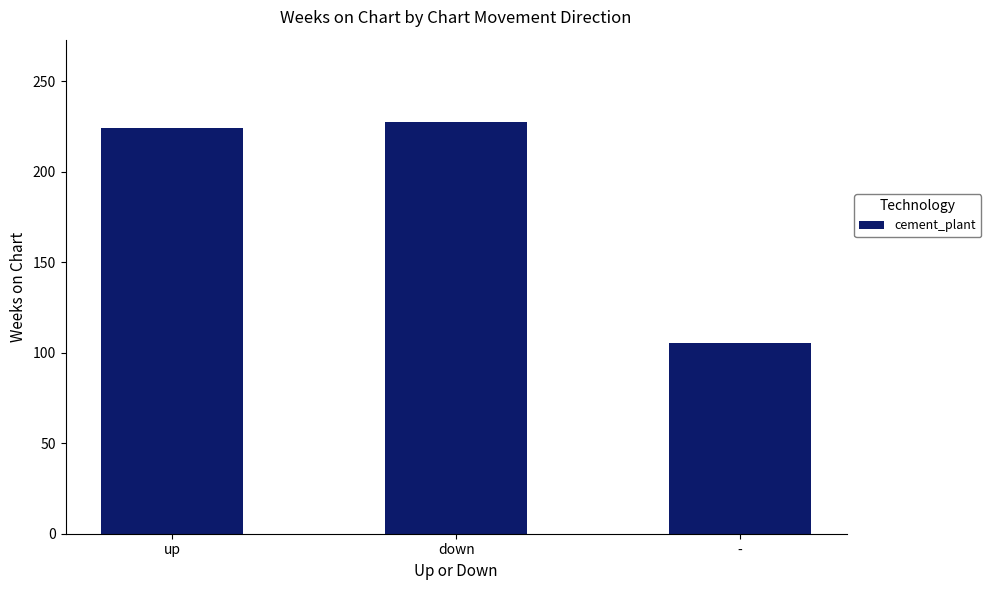

List the labels in order of value, smallest first.

-, up, down